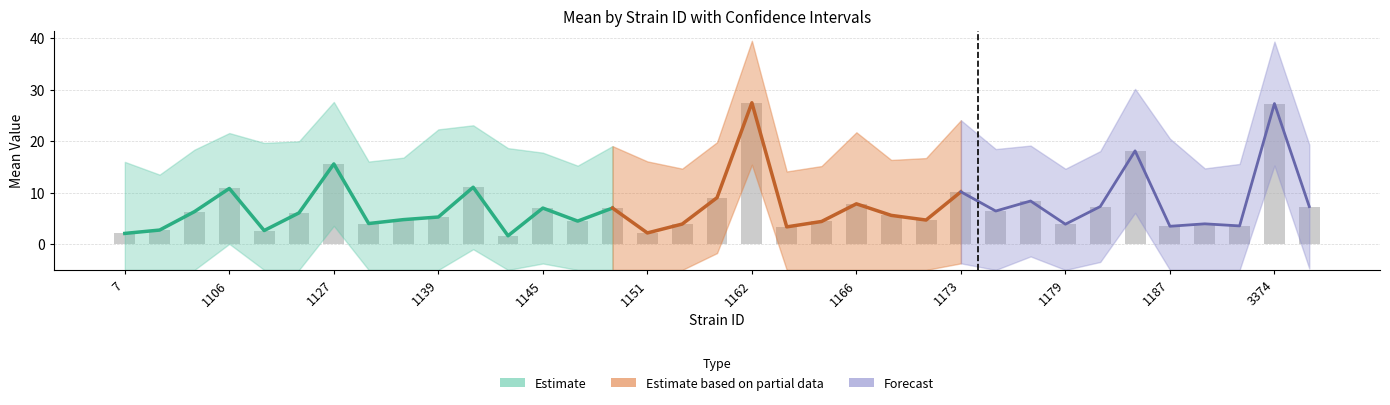

Read the sem value at 7.

6.1